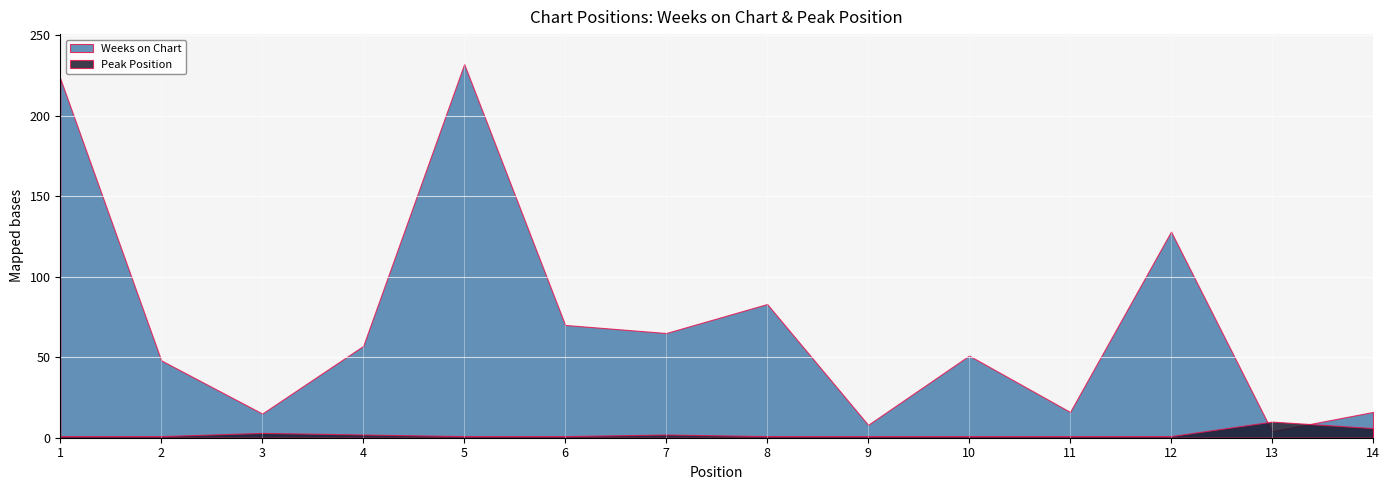

Which category has the lowest value in the Weeks on Chart series?

13